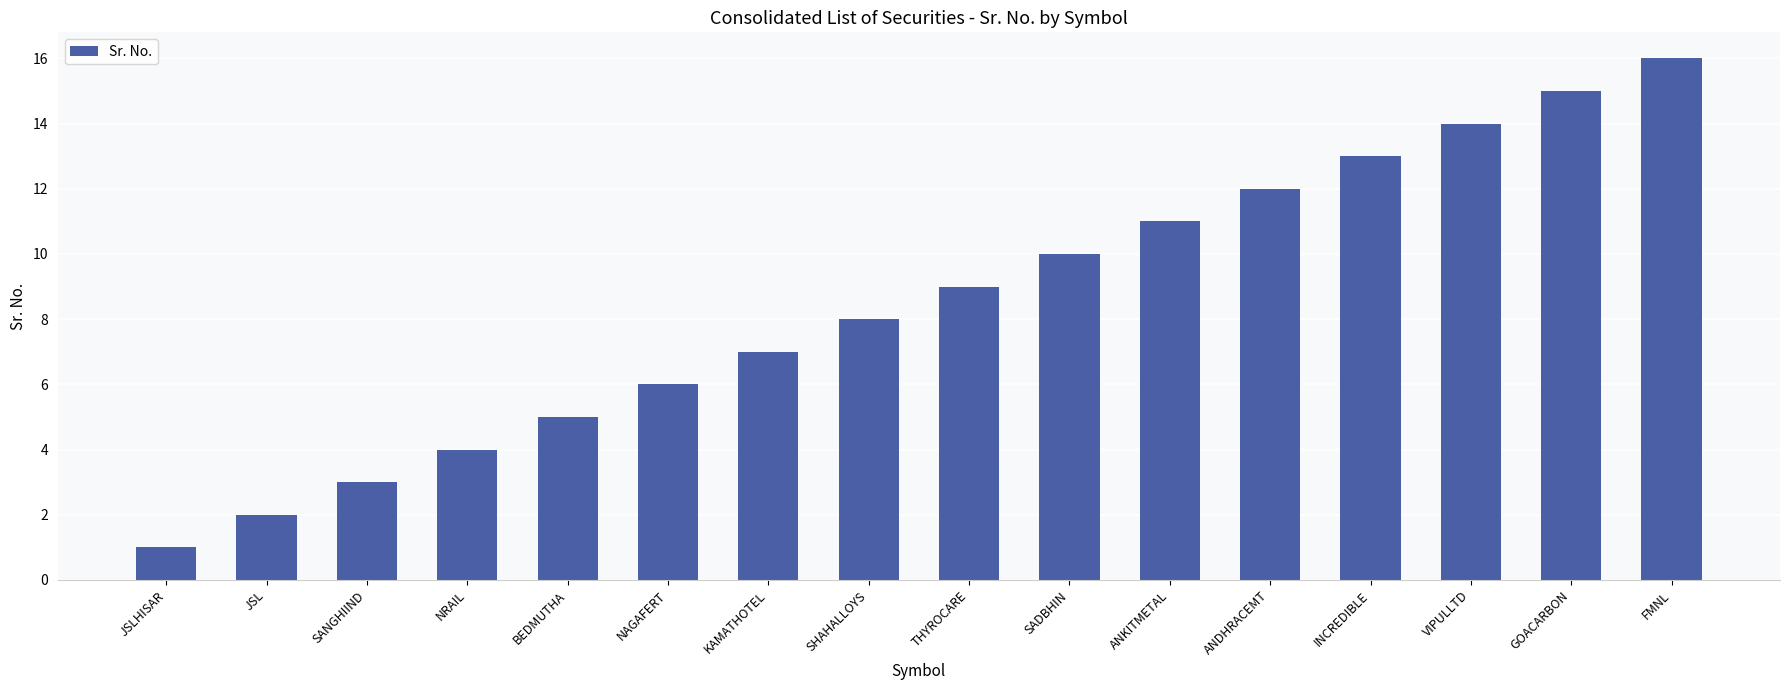

List the labels in order of value, largest first.

FMNL, GOACARBON, VIPULLTD, INCREDIBLE, ANDHRACEMT, ANKITMETAL, SADBHIN, THYROCARE, SHAHALLOYS, KAMATHOTEL, NAGAFERT, BEDMUTHA, NRAIL, SANGHIIND, JSL, JSLHISAR